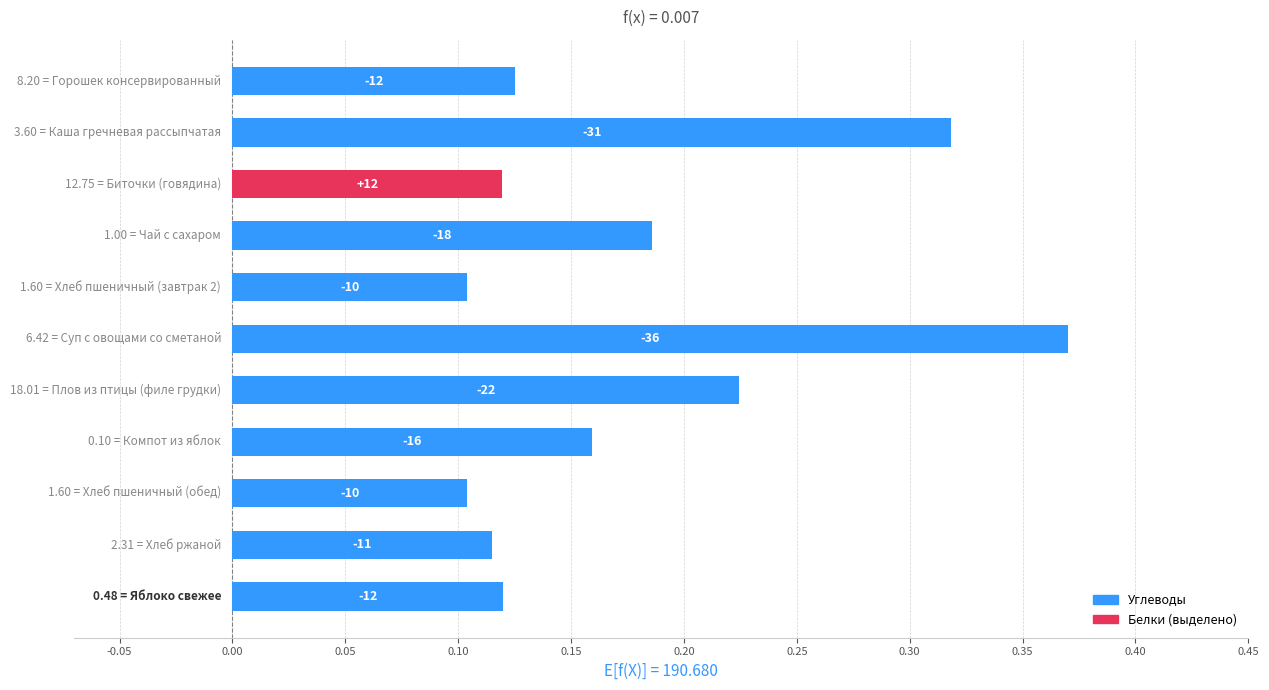

What is the average value?

0.2